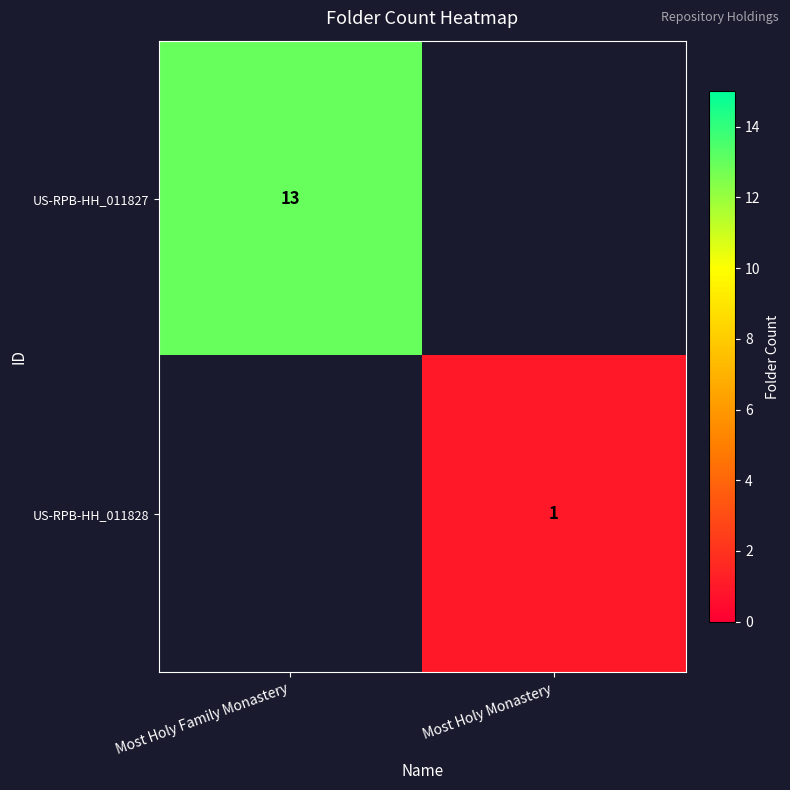

The US-RPB-HH_011827 series shows 21 at Most Holy Family Monastery. True or false?

False